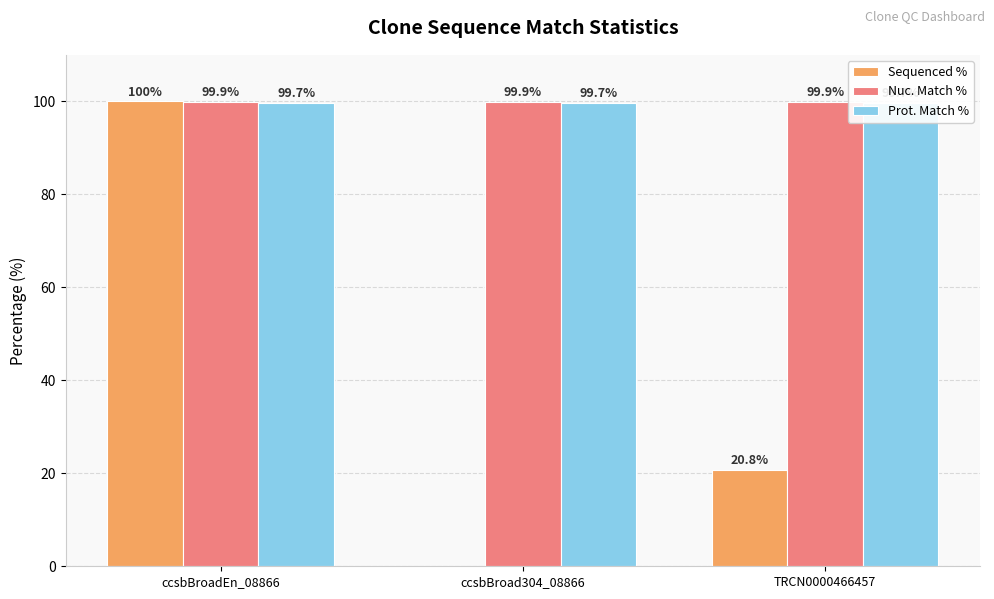

Which series has the largest total across all categories?

Nuc. Match %